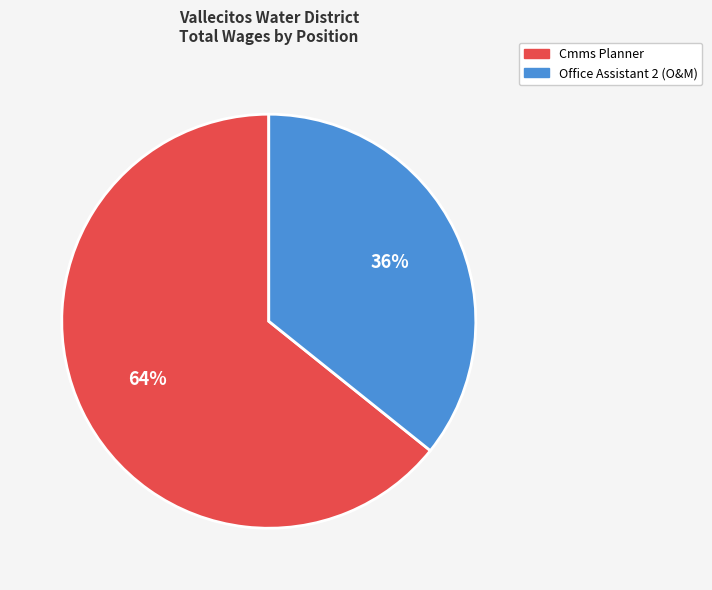

Which category has the smallest portion of the pie?

Office Assistant 2 (O&M)